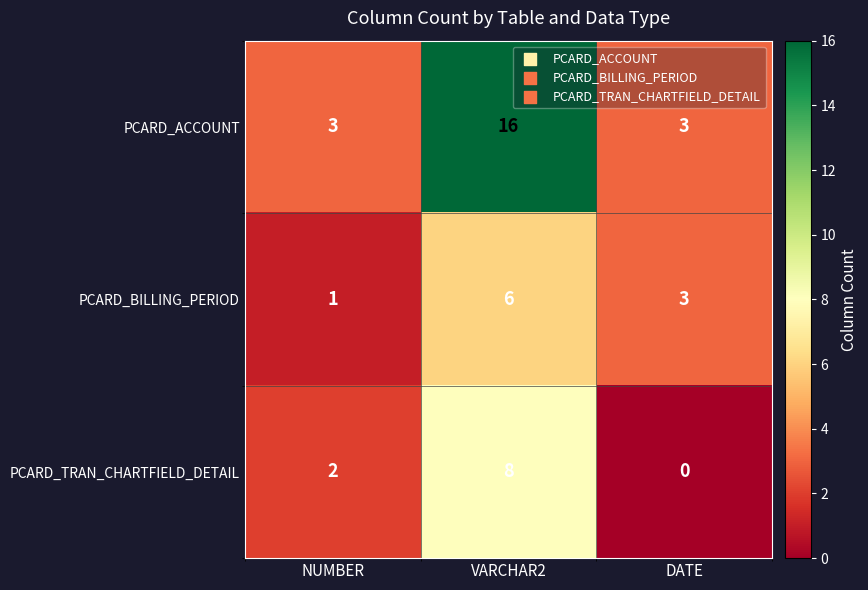

Is the value of PCARD_ACCOUNT at NUMBER greater than the value of PCARD_BILLING_PERIOD at NUMBER?

Yes